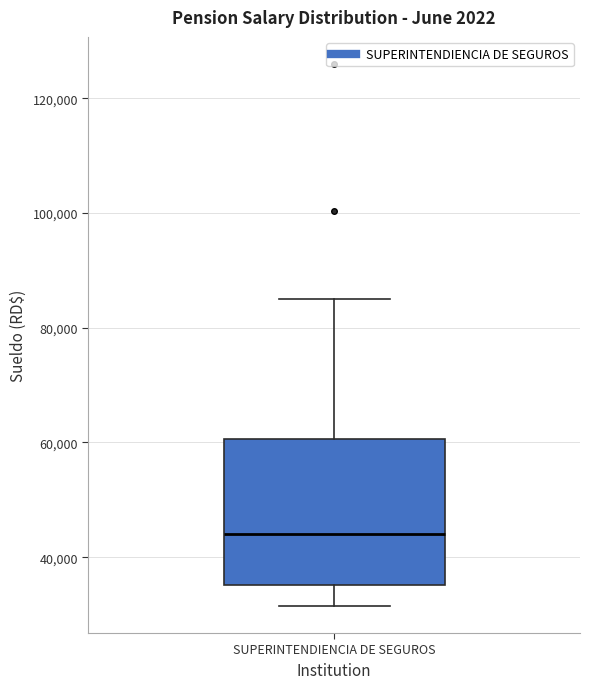

Where does the upper whisker of the box for SUPERINTENDIENCIA DE SEGUROS end on the y-axis? The values are not printed on the chart, so give them approximately, as read against the axis.

86000